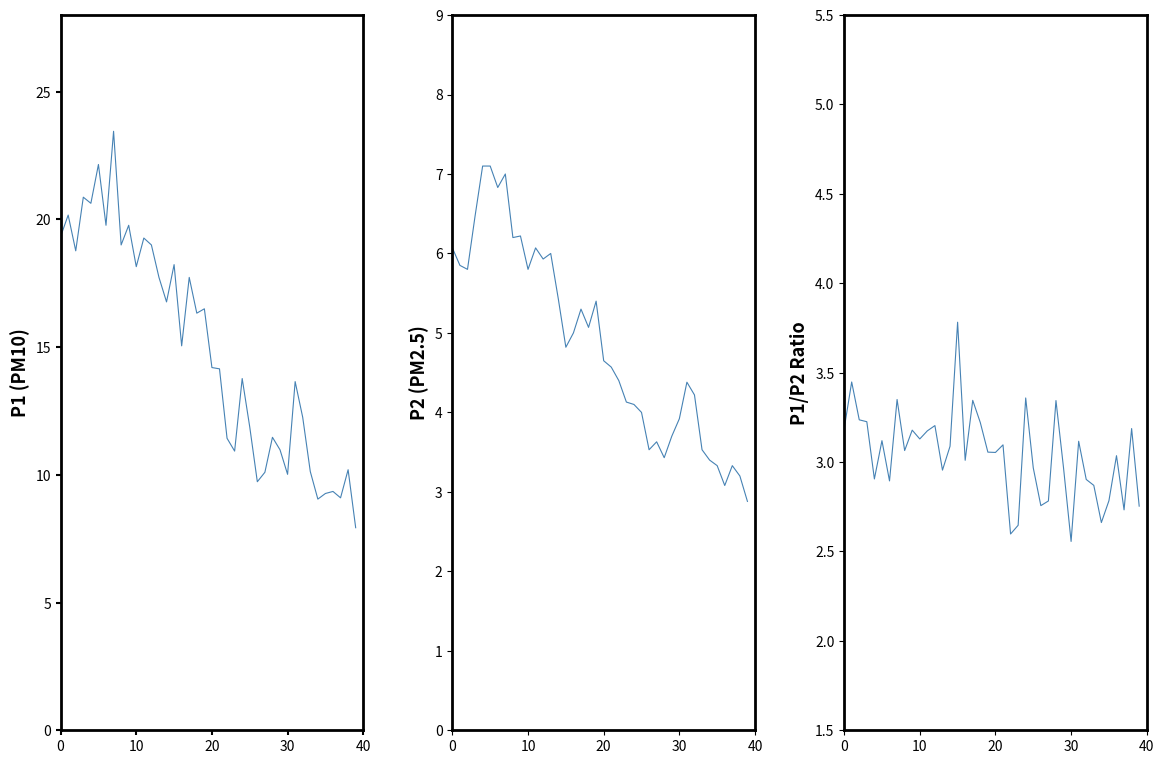

True or false: P1/P2 ratio and P2 intersect in this chart.

False